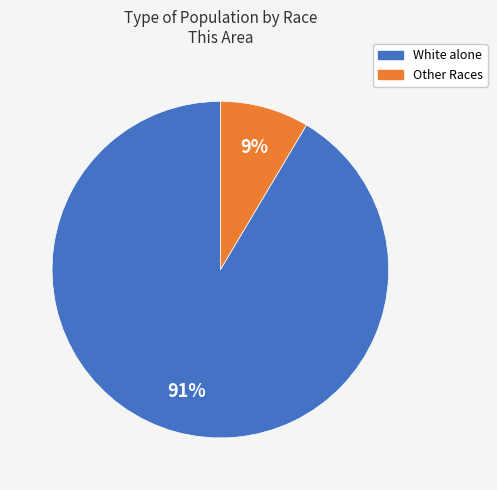

Count the number of slices in the pie.

2